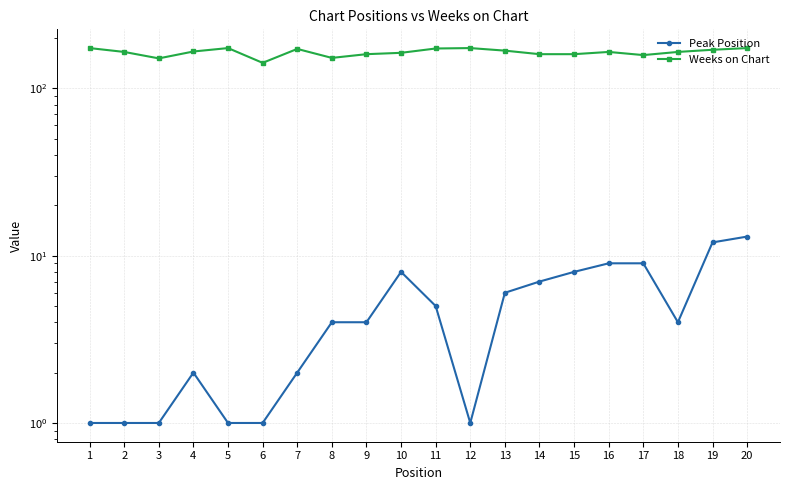

At which category is the sum across all series the highest?

20